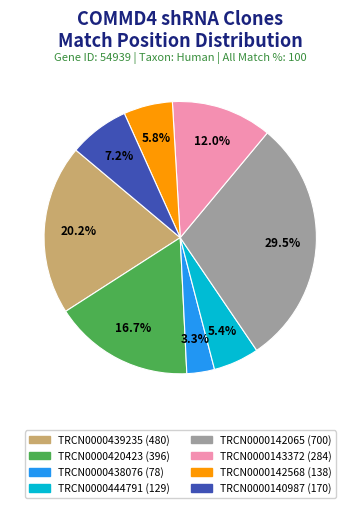

To the nearest percent, what percentage of the pie is TRCN0000438076?

3%